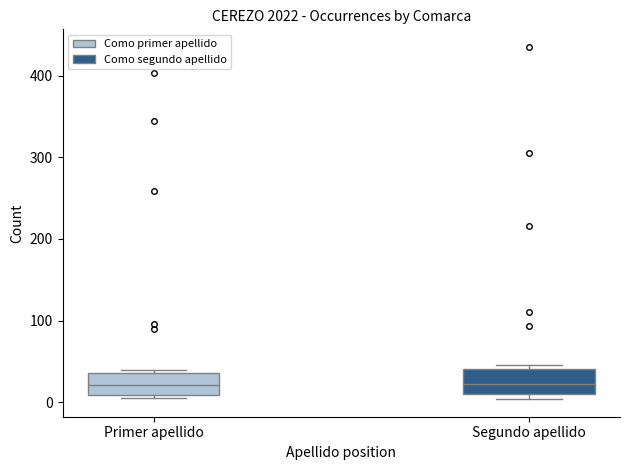

Where does the median line of the box for Segundo apellido sit on the y-axis? The values are not printed on the chart, so give them approximately, as read against the axis.

20